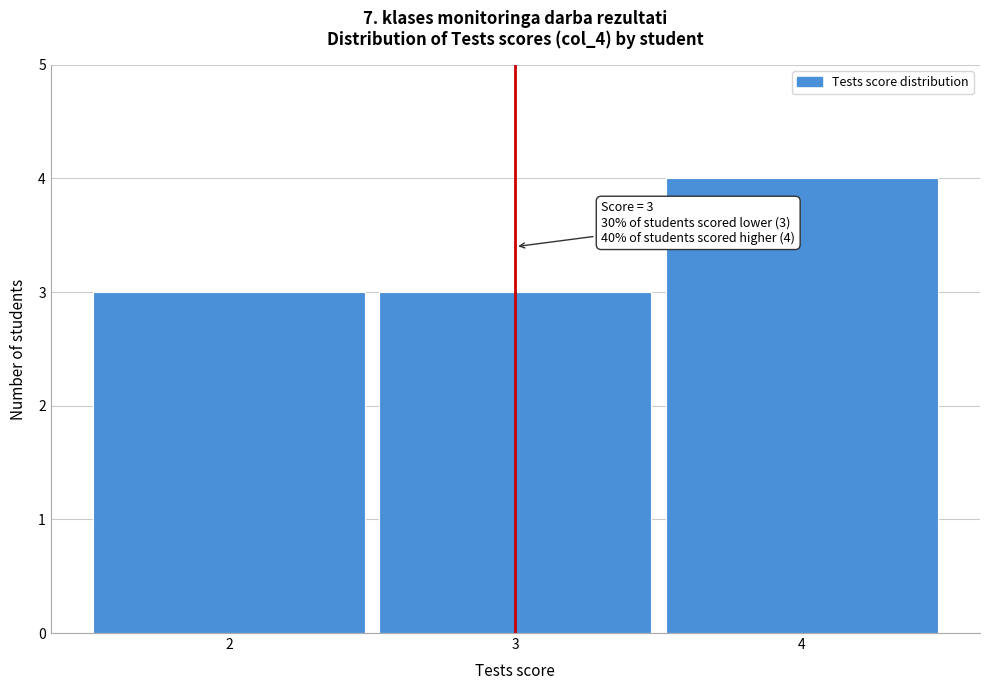

Over which range of the x-axis is the bar tallest?

3.5 to 4.5